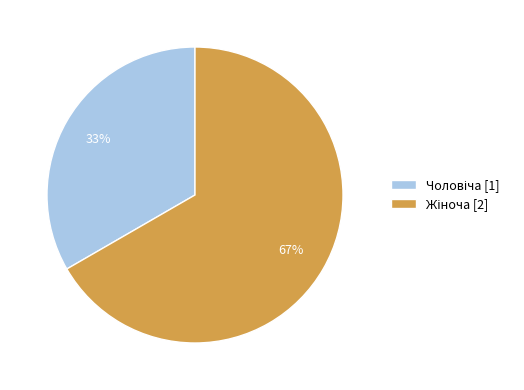

Is there a majority slice in this chart?

Yes